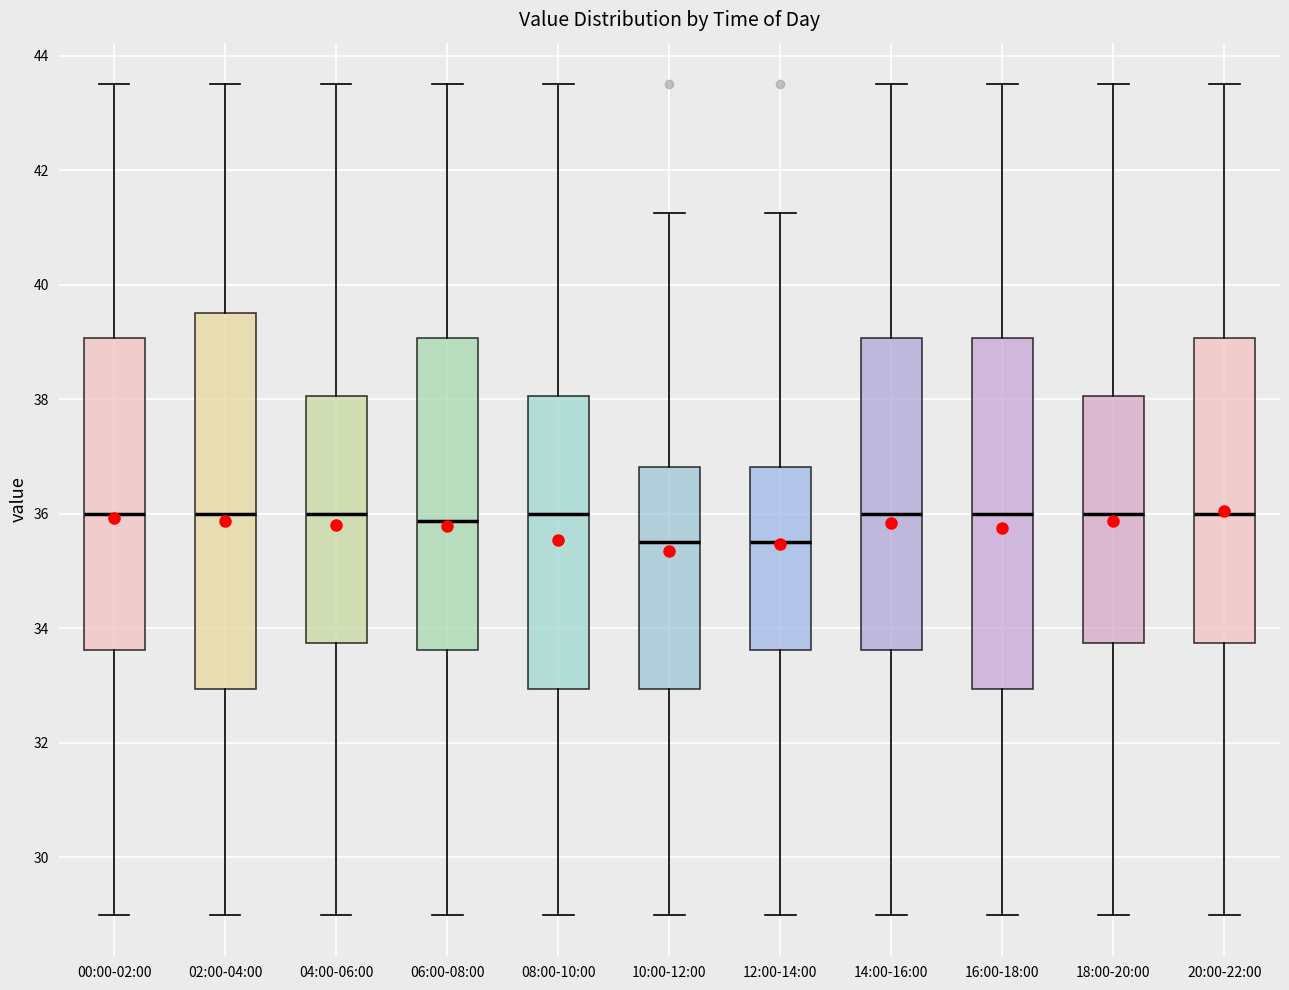

Reading left to right, read every box against the y-axis: the position of its median line, the range the box covers, and the ends of its whiskers. The values are not printed on the chart, so give them approximately, as read against the axis.

00:00-02:00: median 36.0, box 33.6 to 39.0, whiskers 29.0 to 43.6
02:00-04:00: median 36.0, box 33.0 to 39.6, whiskers 29.0 to 43.6
04:00-06:00: median 36.0, box 33.8 to 38.0, whiskers 29.0 to 43.6
06:00-08:00: median 35.8, box 33.6 to 39.0, whiskers 29.0 to 43.6
08:00-10:00: median 36.0, box 33.0 to 38.0, whiskers 29.0 to 43.6
10:00-12:00: median 35.6, box 33.0 to 36.8, whiskers 29.0 to 41.2
12:00-14:00: median 35.6, box 33.6 to 36.8, whiskers 29.0 to 41.2
14:00-16:00: median 36.0, box 33.6 to 39.0, whiskers 29.0 to 43.6
16:00-18:00: median 36.0, box 33.0 to 39.0, whiskers 29.0 to 43.6
18:00-20:00: median 36.0, box 33.8 to 38.0, whiskers 29.0 to 43.6
20:00-22:00: median 36.0, box 33.8 to 39.0, whiskers 29.0 to 43.6